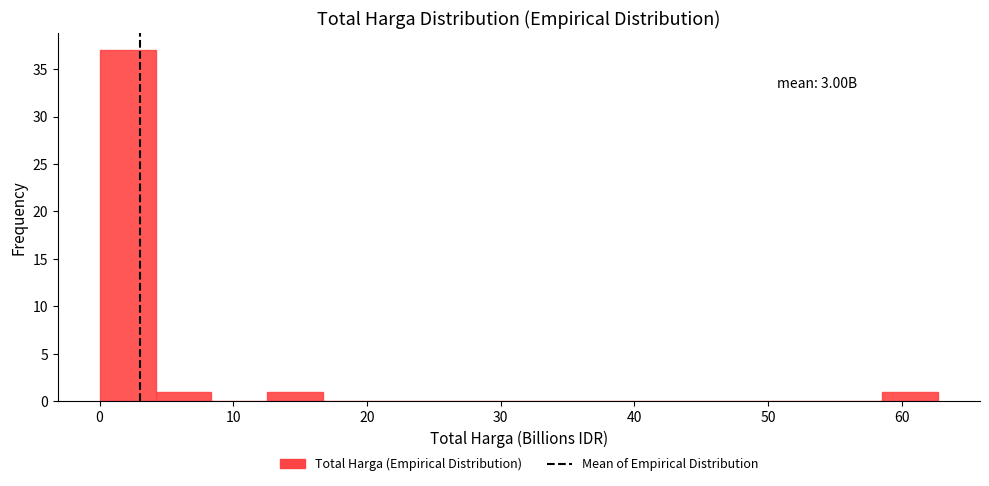

Over which range of the x-axis is the bar tallest?

0 to 4